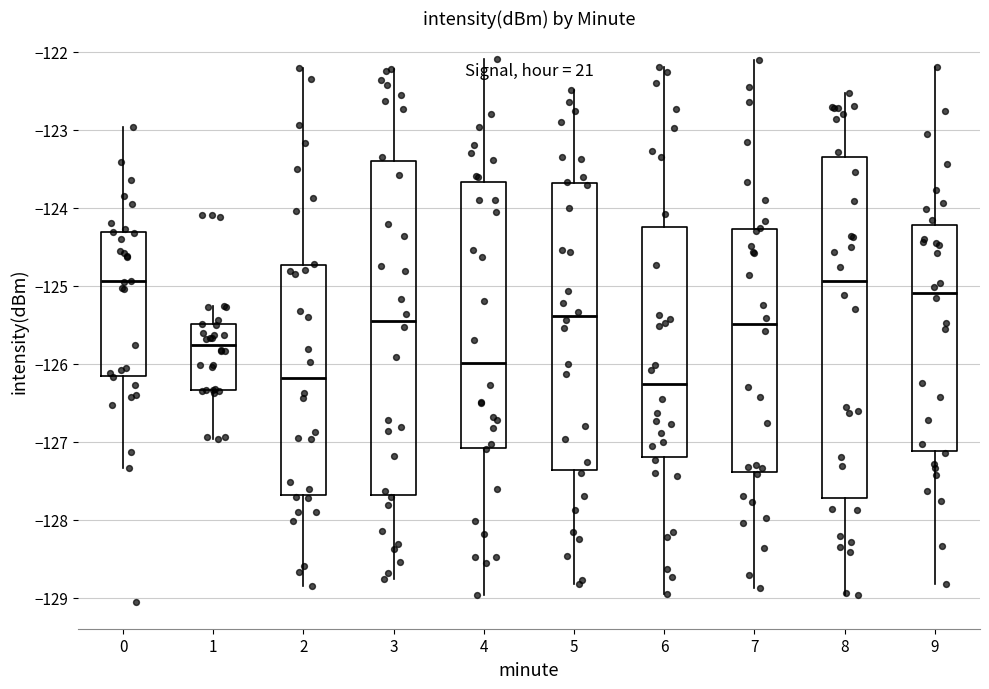

Reading left to right, transcribe this box plot: for each box, give where its median line is, the range the box spans, and where its two whiskers end, as read against the y-axis. The values are not printed on the chart, so give them approximately, as read against the axis.

0: median -124.9, box -126.2 to -124.3, whiskers -127.3 to -123.0
1: median -125.8, box -126.3 to -125.5, whiskers -127.0 to -125.3
2: median -126.2, box -127.7 to -124.7, whiskers -128.9 to -122.2
3: median -125.4, box -127.7 to -123.4, whiskers -128.8 to -122.2
4: median -126.0, box -127.1 to -123.7, whiskers -129.0 to -122.1
5: median -125.4, box -127.4 to -123.7, whiskers -128.8 to -122.5
6: median -126.3, box -127.2 to -124.2, whiskers -129.0 to -122.2
7: median -125.5, box -127.4 to -124.3, whiskers -128.9 to -122.1
8: median -124.9, box -127.7 to -123.3, whiskers -129.0 to -122.5
9: median -125.1, box -127.1 to -124.2, whiskers -128.8 to -122.2